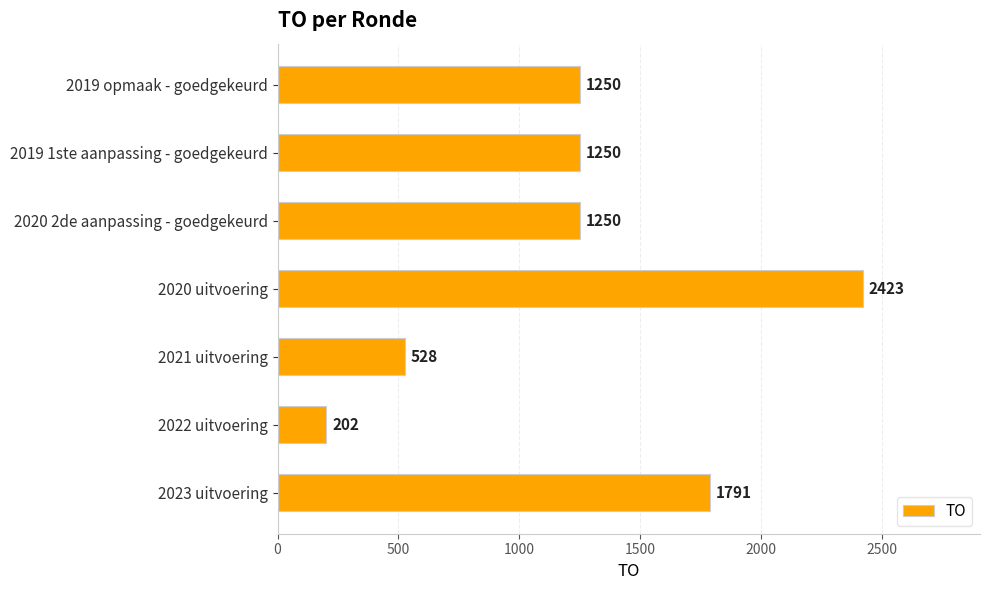

Approximately how many times larger is the value at 2020 2de aanpassing - goedgekeurd compared to 2019 opmaak - goedgekeurd?

1.0